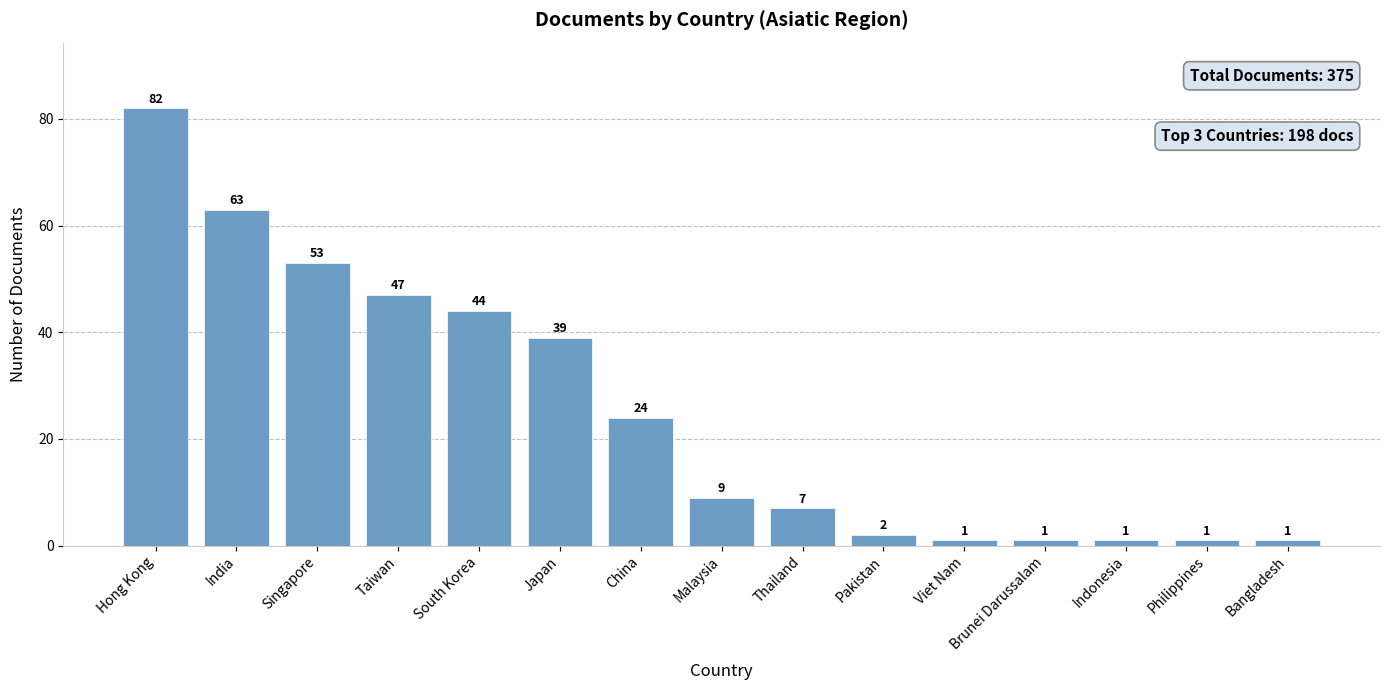

What is the ratio of the value at Thailand to the value at Japan?

0.2